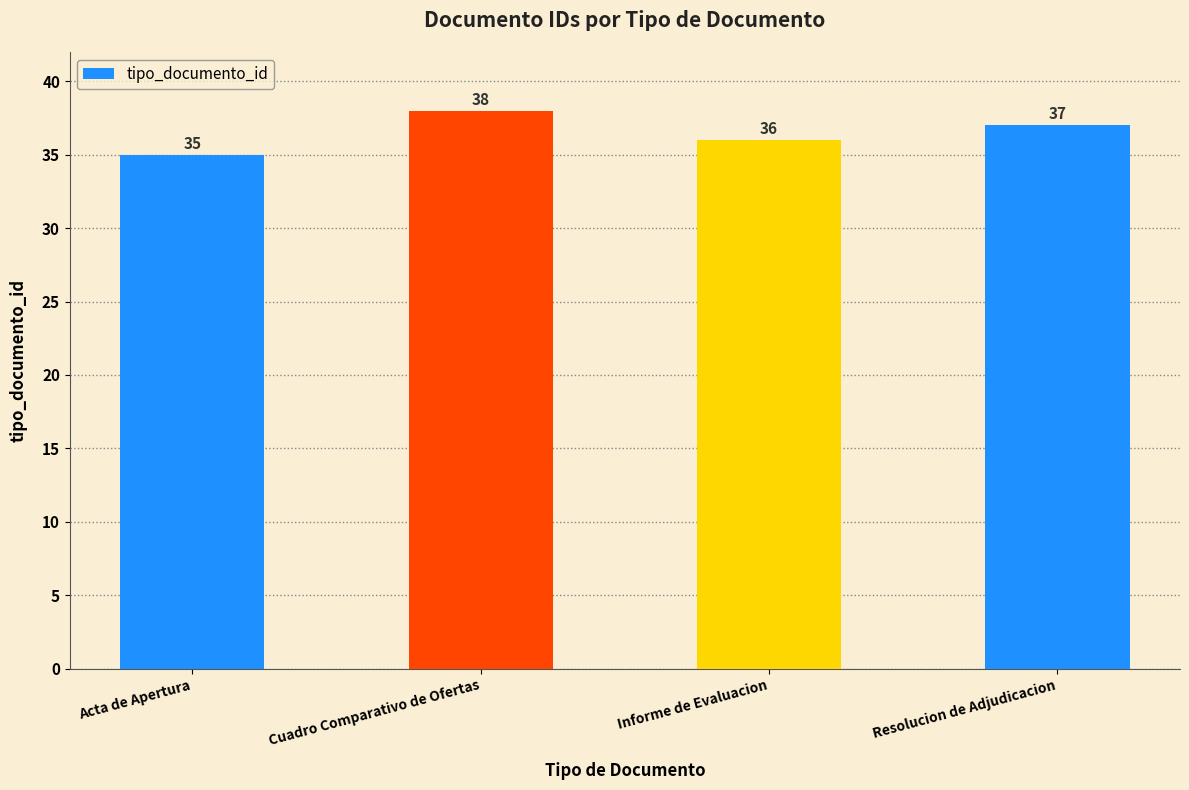

Which has a higher value, Acta de Apertura or Resolucion de Adjudicacion?

Resolucion de Adjudicacion